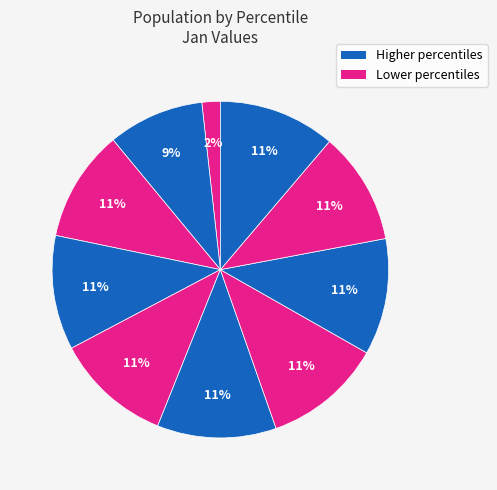

Count the number of slices in the pie.

10